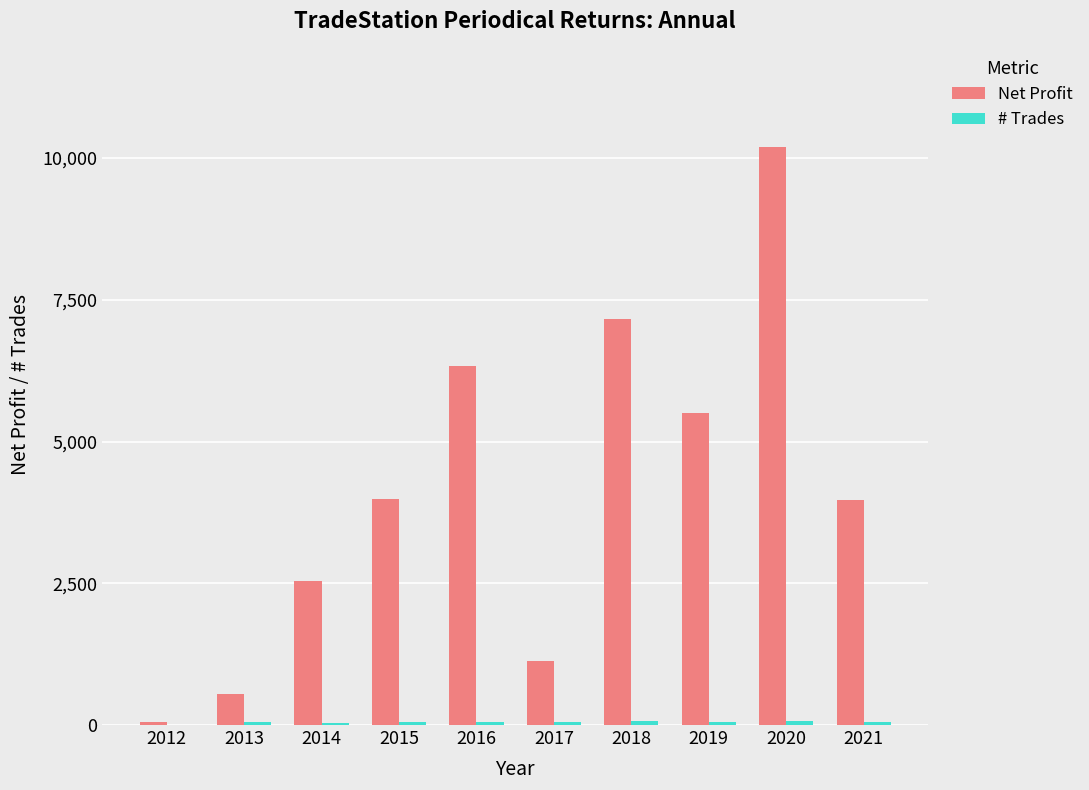

What is the total value across all series at 2019?

5566